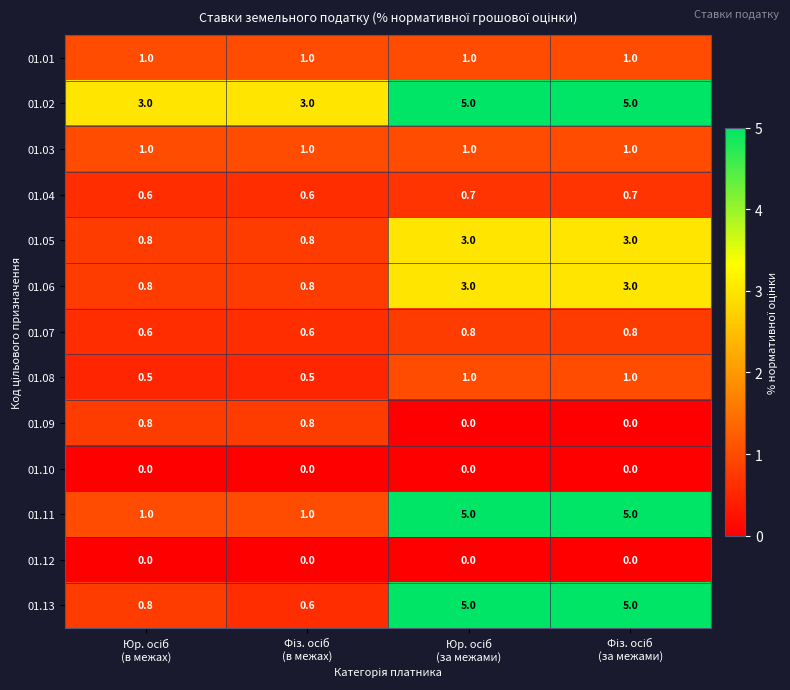

What is the sum of all 01.13 values?

11.4